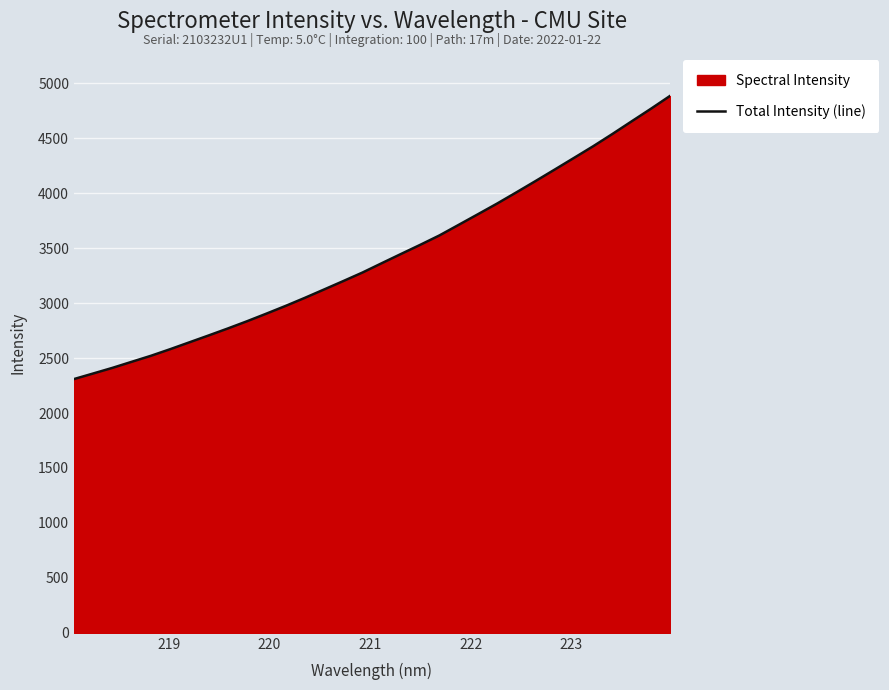

Reading left to right, what are all the values shown in this chart?

2308.9	2359.6	2410.8	2465.9	2520.7	2580.8	2643.3	2705.8	2769.4	2835.4	2904.2	2974.5	3047.9	3124.0	3200.7	3278.6	3363.2	3447.1	3530.3	3615.9	3712.0	3808.5	3905.8	4007.3	4110.6	4215.3	4321.0	4427.3	4538.7	4653.4	4767.5	4885.0